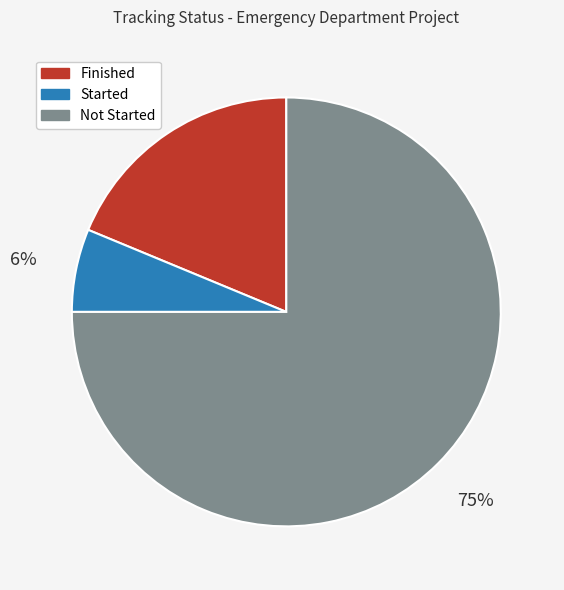

Which has a higher value, Started or Not Started?

Not Started